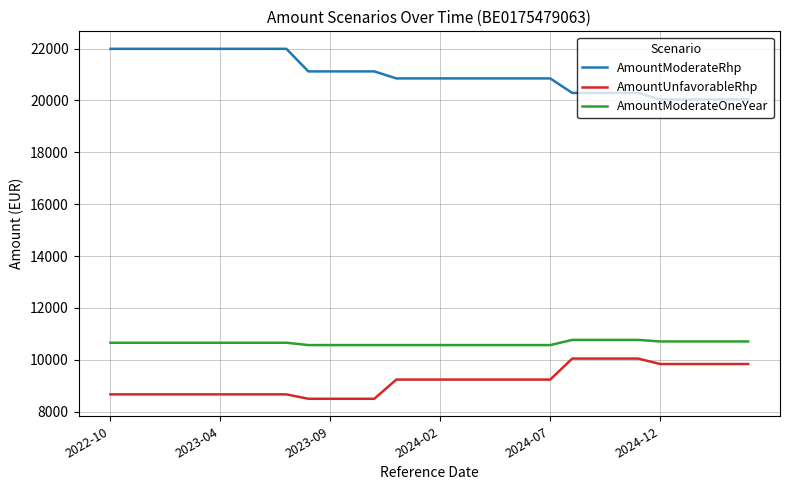

Which series has the widest spread of values?

AmountModerateRhp